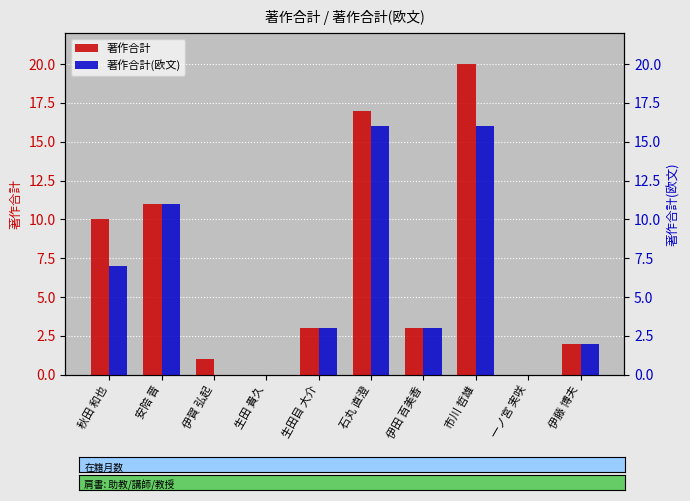

What is the average value of the 著作合計(欧文) series?

6